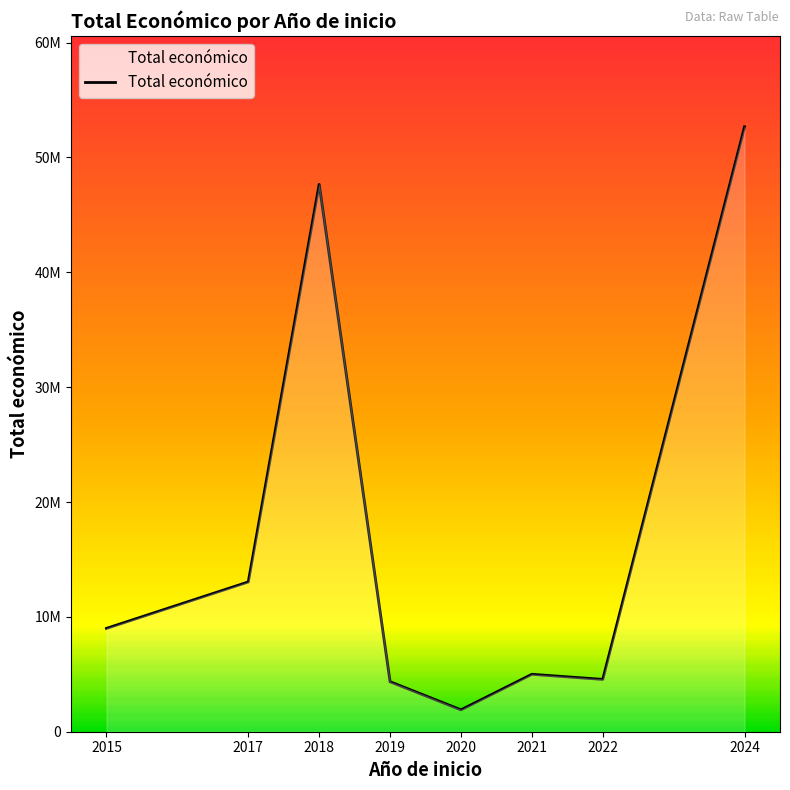

What value does the data have at 2020, to the nearest 10?

1906960